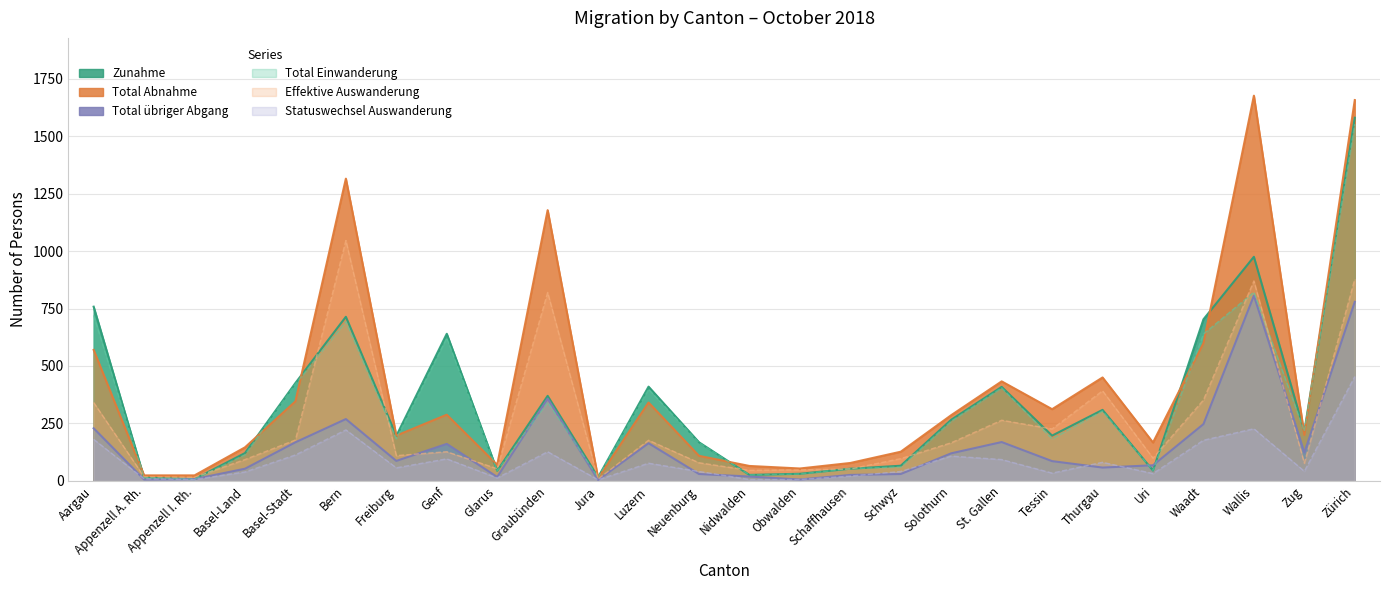

Reading left to right, transcribe all the data shown in this chart.

Zunahme: Aargau=758	Appenzell A. Rh.=14	Appenzell I. Rh.=8	Basel-Land=121	Basel-Stadt=426	Bern=714	Freiburg=196	Genf=640	Glarus=44	Graubünden=370	Jura=16	Luzern=410	Neuenburg=168	Nidwalden=26	Obwalden=31	Schaffhausen=53	Schwyz=66	Solothurn=266	St. Gallen=409	Tessin=197	Thurgau=309	Uri=45	Waadt=703	Wallis=975	Zug=216	Zürich=1580
Total Abnahme: Aargau=570	Appenzell A. Rh.=24	Appenzell I. Rh.=24	Basel-Land=146	Basel-Stadt=346	Bern=1315	Freiburg=197	Genf=288	Glarus=70	Graubünden=1178	Jura=12	Luzern=341	Neuenburg=109	Nidwalden=65	Obwalden=54	Schaffhausen=78	Schwyz=127	Solothurn=286	St. Gallen=433	Tessin=312	Thurgau=450	Uri=167	Waadt=599	Wallis=1676	Zug=200	Zürich=1657
Total übriger Abgang: Aargau=229	Appenzell A. Rh.=6	Appenzell I. Rh.=8	Basel-Land=53	Basel-Stadt=168	Bern=269	Freiburg=87	Genf=161	Glarus=17	Graubünden=358	Jura=4	Luzern=164	Neuenburg=30	Nidwalden=19	Obwalden=6	Schaffhausen=26	Schwyz=30	Solothurn=120	St. Gallen=169	Tessin=86	Thurgau=58	Uri=68	Waadt=247	Wallis=806	Zug=123	Zürich=779
Total Einwanderung: Aargau=720	Appenzell A. Rh.=14	Appenzell I. Rh.=7	Basel-Land=114	Basel-Stadt=421	Bern=693	Freiburg=184	Genf=622	Glarus=44	Graubünden=342	Jura=15	Luzern=399	Neuenburg=166	Nidwalden=26	Obwalden=30	Schaffhausen=53	Schwyz=61	Solothurn=260	St. Gallen=405	Tessin=183	Thurgau=304	Uri=45	Waadt=639	Wallis=821	Zug=216	Zürich=1552
Effektive Auswanderung: Aargau=341	Appenzell A. Rh.=18	Appenzell I. Rh.=16	Basel-Land=93	Basel-Stadt=178	Bern=1046	Freiburg=110	Genf=127	Glarus=53	Graubünden=820	Jura=8	Luzern=177	Neuenburg=79	Nidwalden=46	Obwalden=48	Schaffhausen=52	Schwyz=97	Solothurn=166	St. Gallen=264	Tessin=226	Thurgau=392	Uri=99	Waadt=352	Wallis=870	Zug=77	Zürich=878
Statuswechsel Auswanderung: Aargau=181	Appenzell A. Rh.=9	Appenzell I. Rh.=6	Basel-Land=39	Basel-Stadt=113	Bern=222	Freiburg=57	Genf=96	Glarus=13	Graubünden=127	Jura=5	Luzern=77	Neuenburg=41	Nidwalden=6	Obwalden=6	Schaffhausen=21	Schwyz=41	Solothurn=108	St. Gallen=93	Tessin=34	Thurgau=81	Uri=32	Waadt=177	Wallis=227	Zug=42	Zürich=454